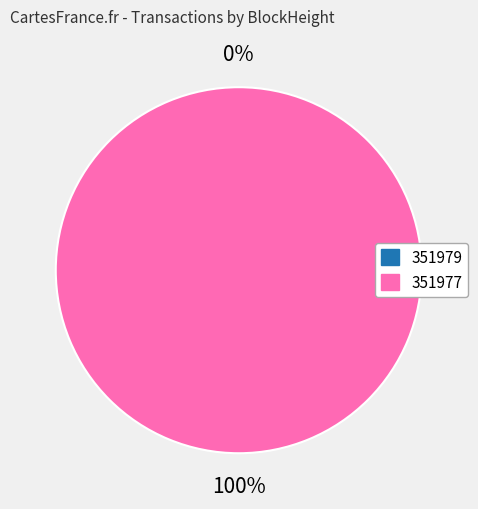

The 351977 slice represents 99% of the pie. True or false?

False